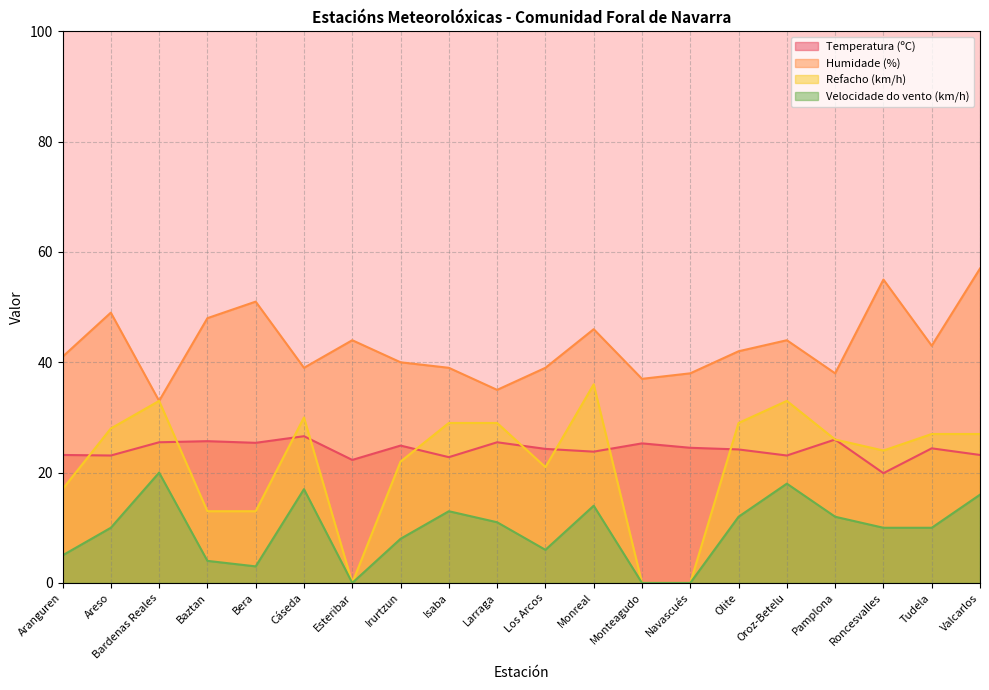

At how many categories does at least one series exceed 13?

20